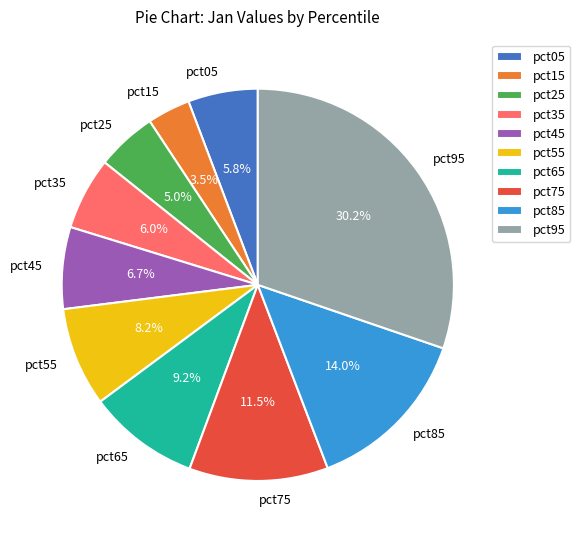

To the nearest percent, what portion does pct05 represent?

6%